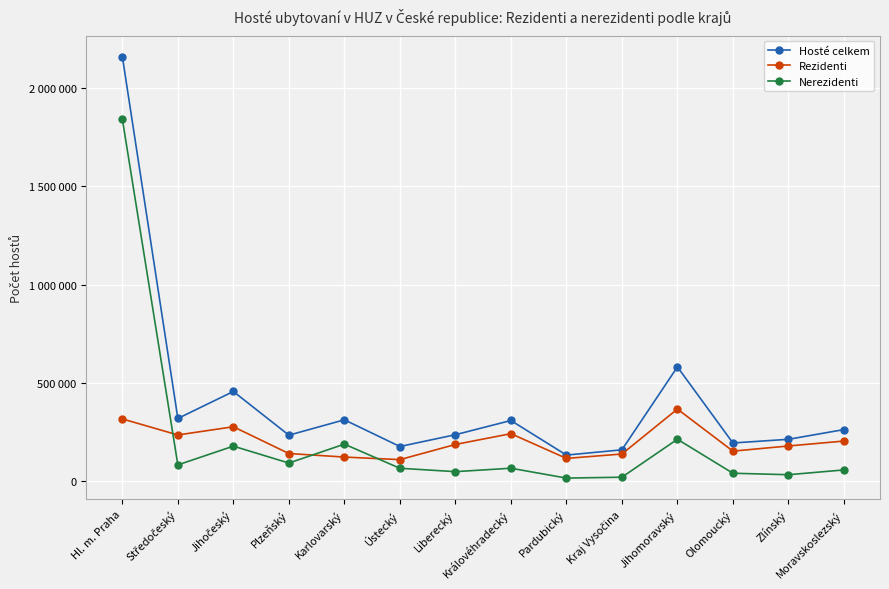

How many values in the Nerezidenti series exceed 66911?

6